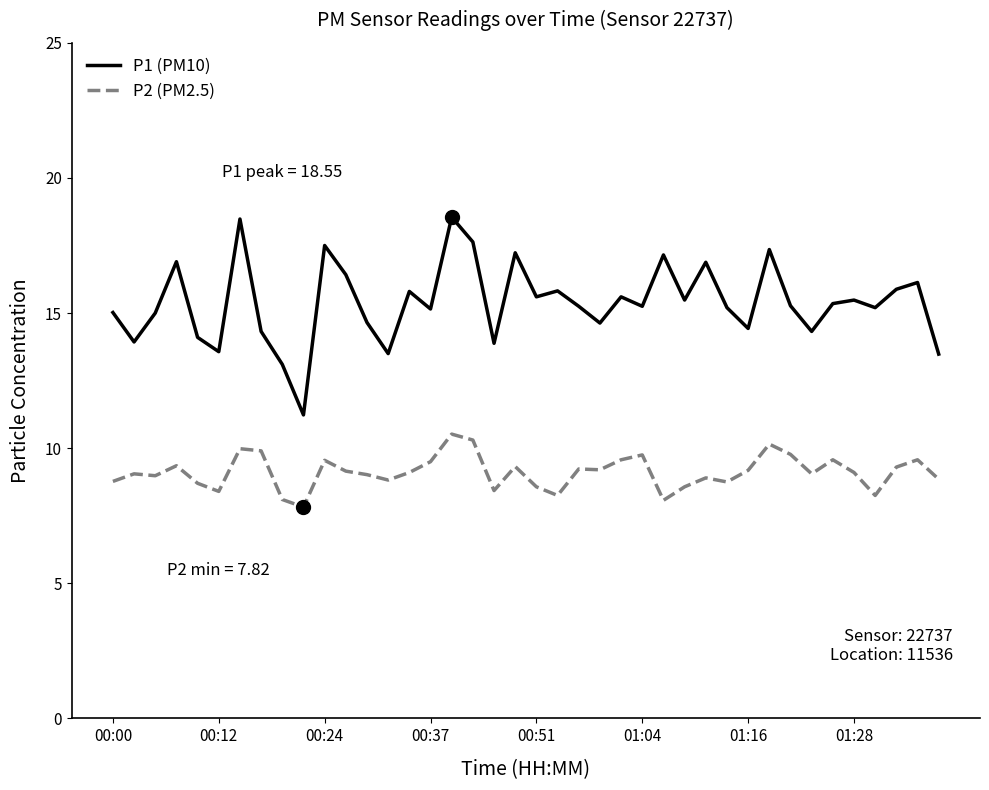

What is the highest value of the P2 (PM2.5) series?

10.5